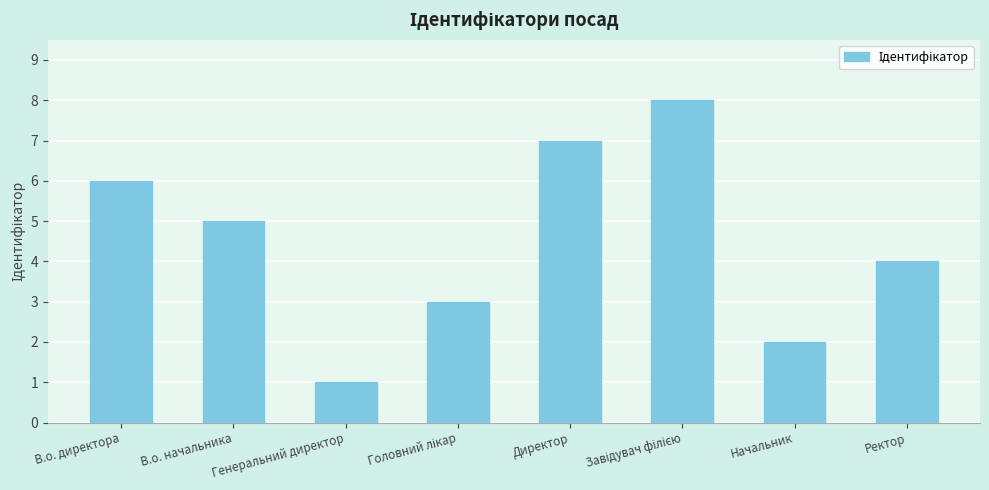

What is the sum of the values at Начальник and В.о. директора?

8